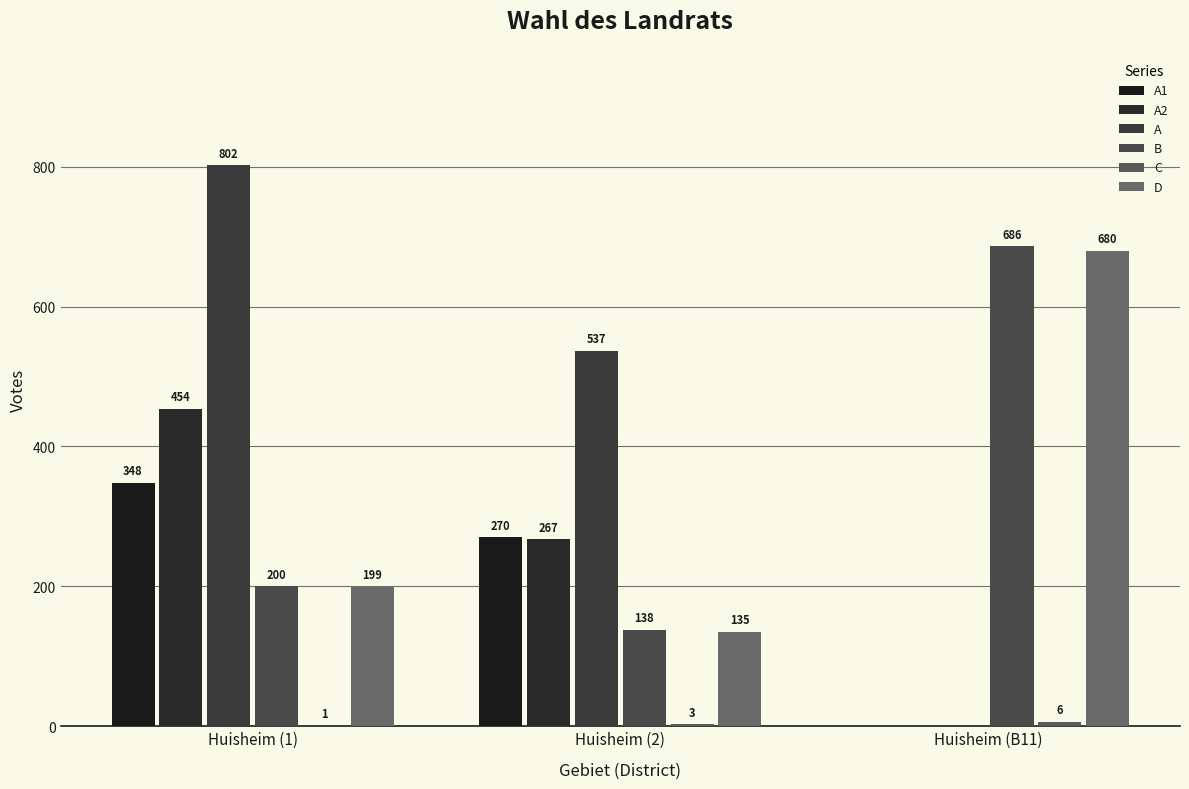

How many series are shown in this chart?

6